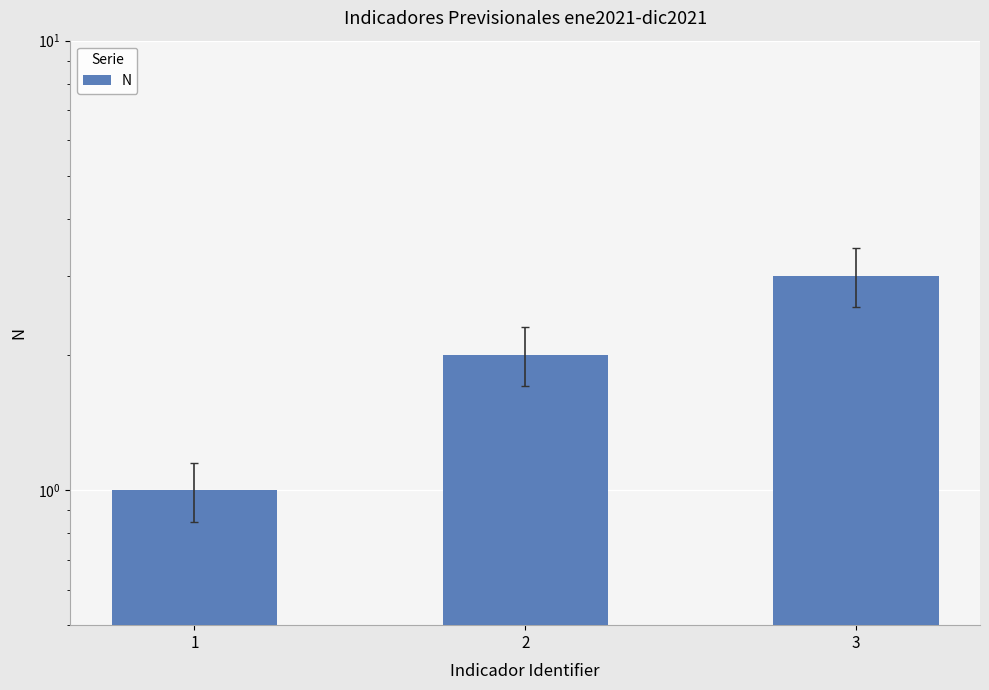

Reading left to right, transcribe all the data shown in this chart.

1	2	3